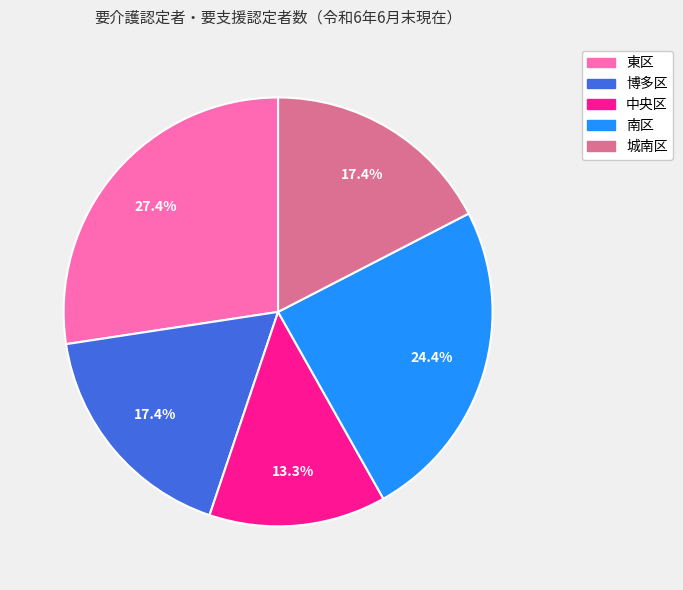

Combined, what portion of the pie is 東区 and 城南区?

44.8%